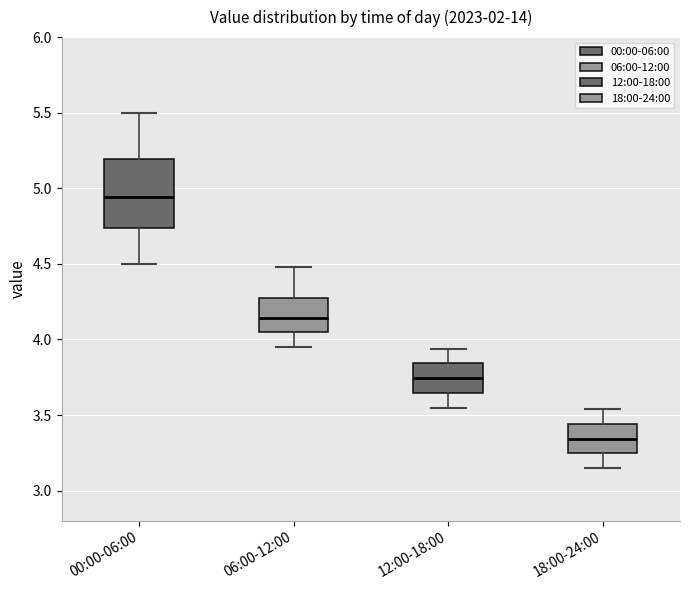

Where does the upper whisker of the box for 18:00-24:00 end on the y-axis? The values are not printed on the chart, so give them approximately, as read against the axis.

3.55